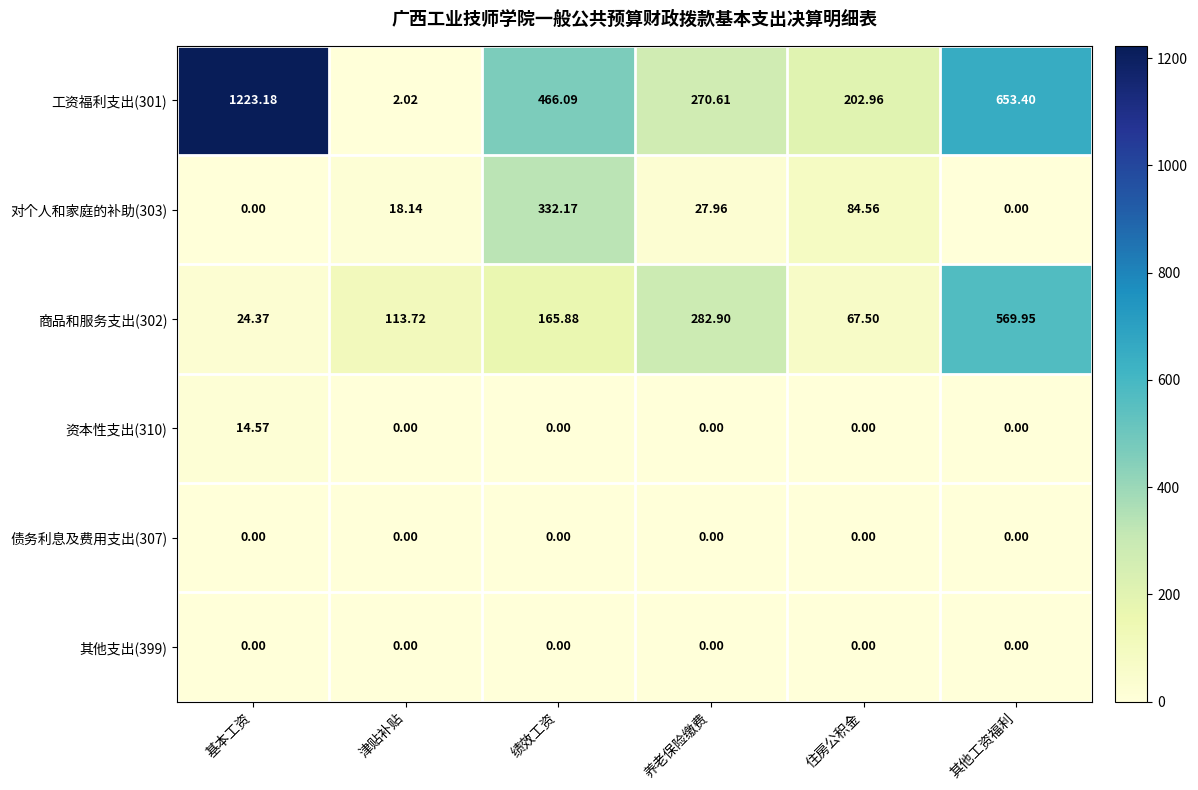

What is the total value across all series at 绩效工资?

964.1